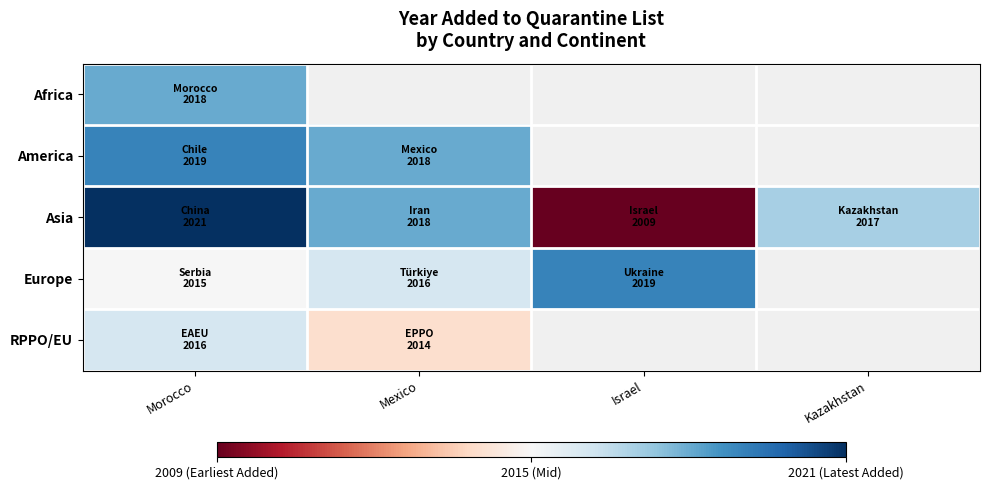

At how many categories does at least one series exceed 2020?

1